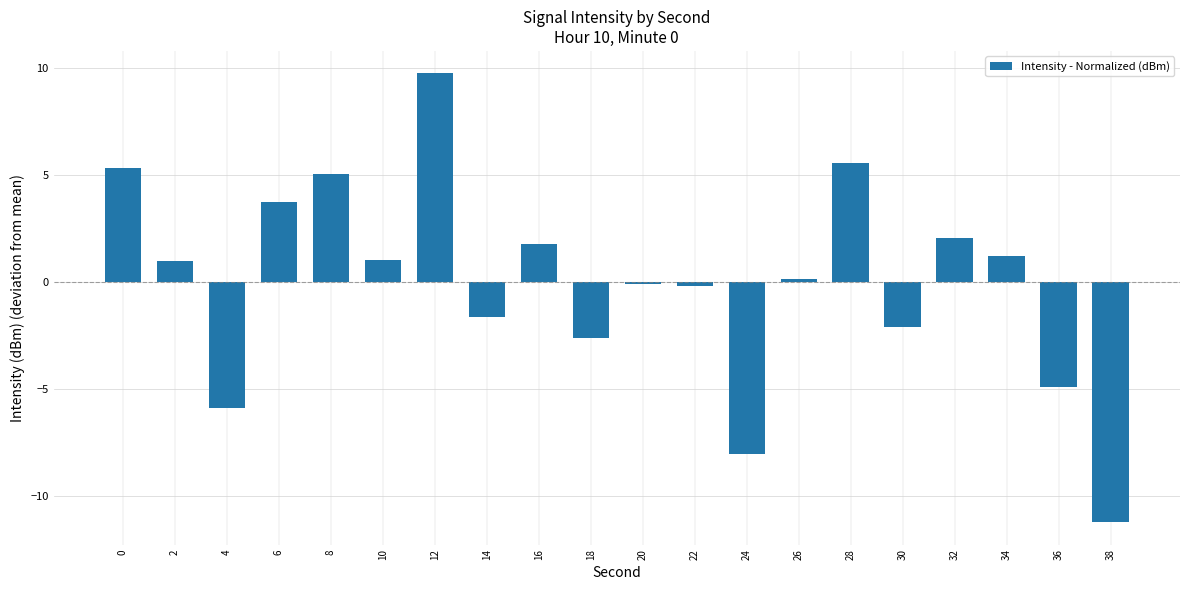

Between 10 and 34, which is larger?

34